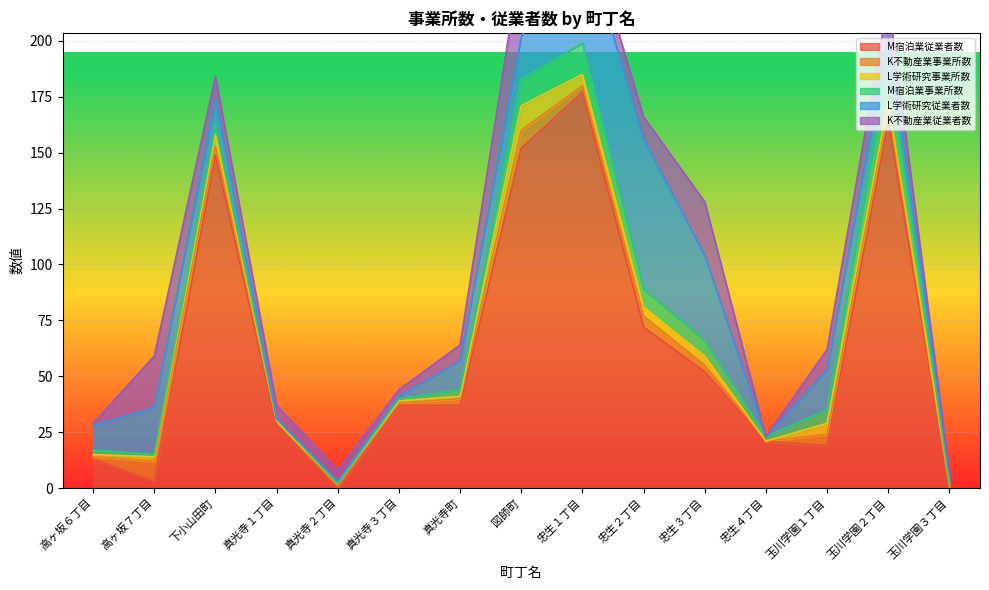

What is the total value across all series at 真光寺１丁目?

37